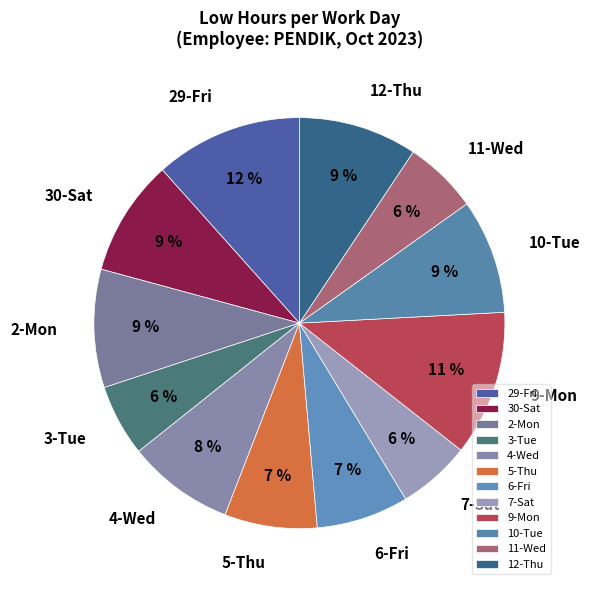

To the nearest percent, what percentage of the pie is 7-Sat?

6%